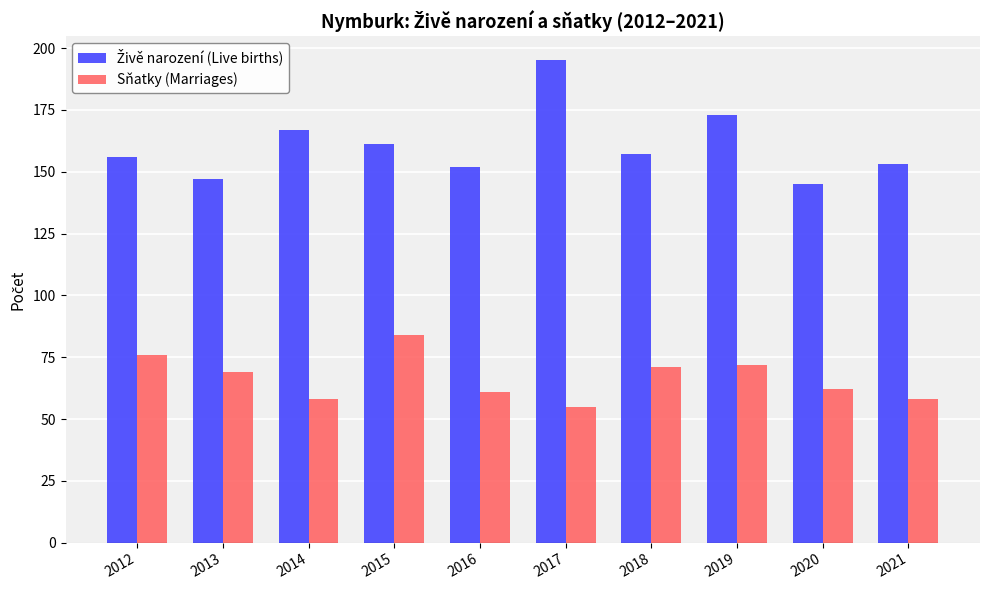

What is the total value across all series at 2017?

250